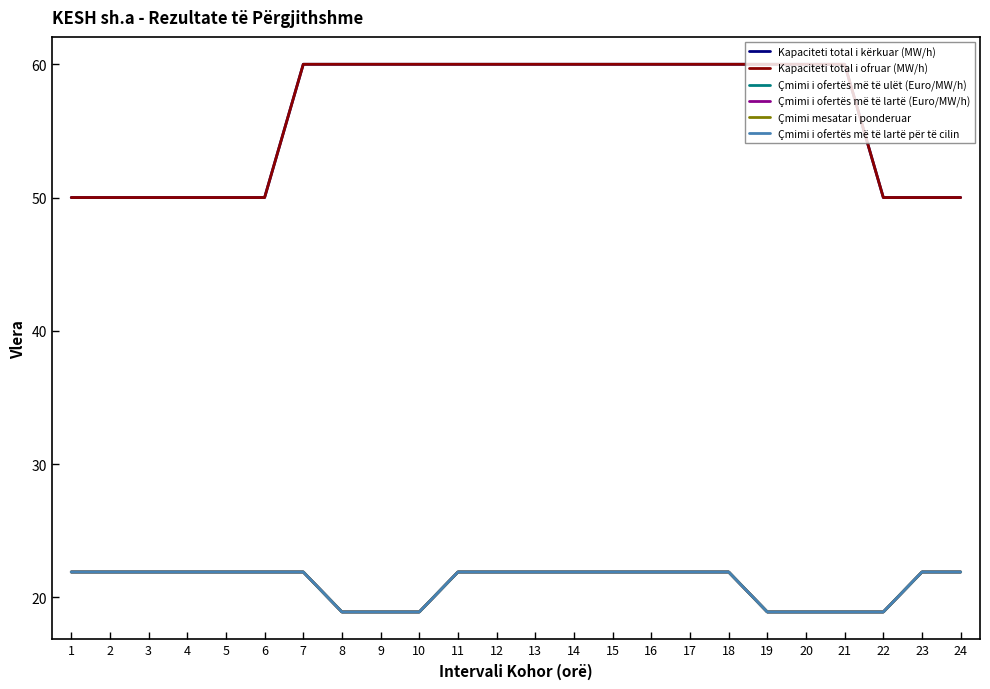

Does the chart display data point markers on the line(s)?

No